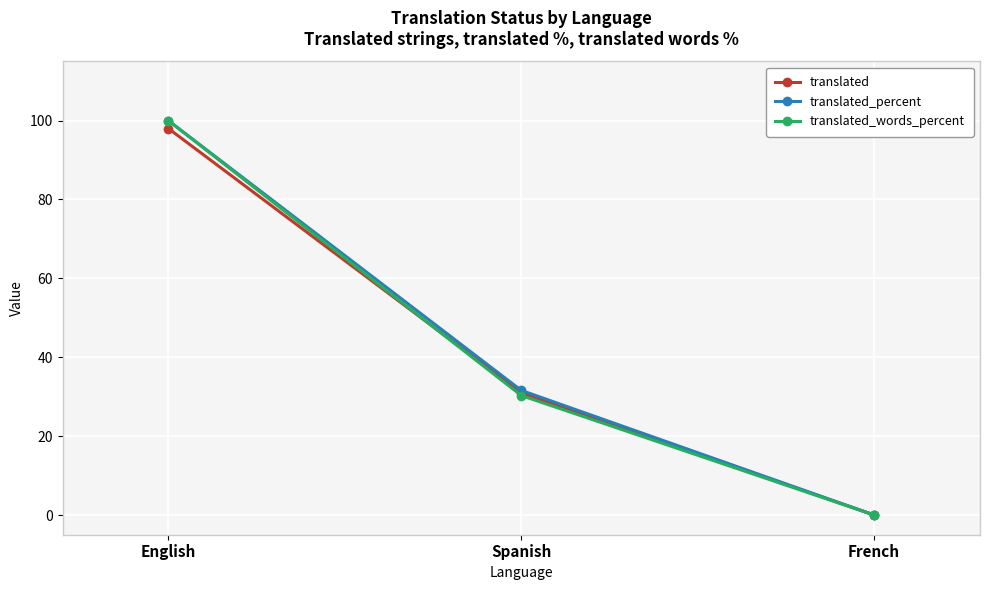

Which category has the highest value in the translated_percent series?

English